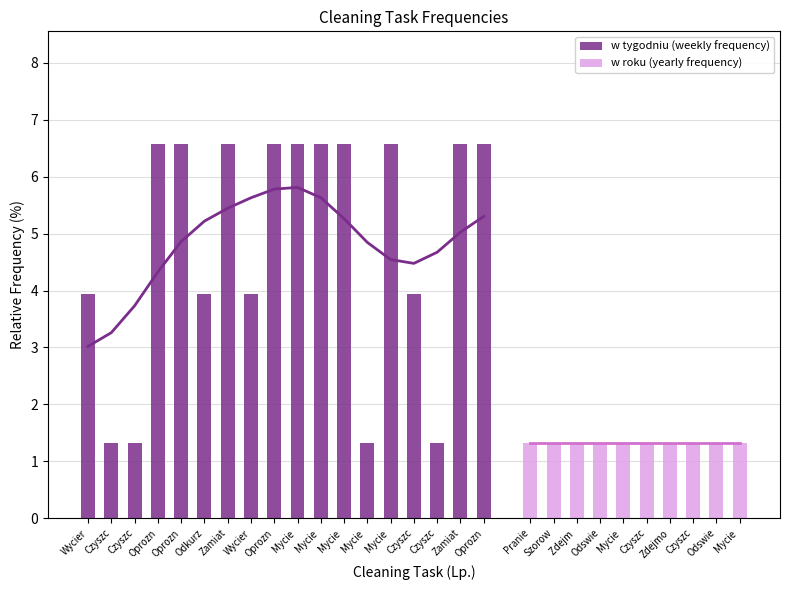

What is the difference between the values at Czyszc and Wycier?

2.6